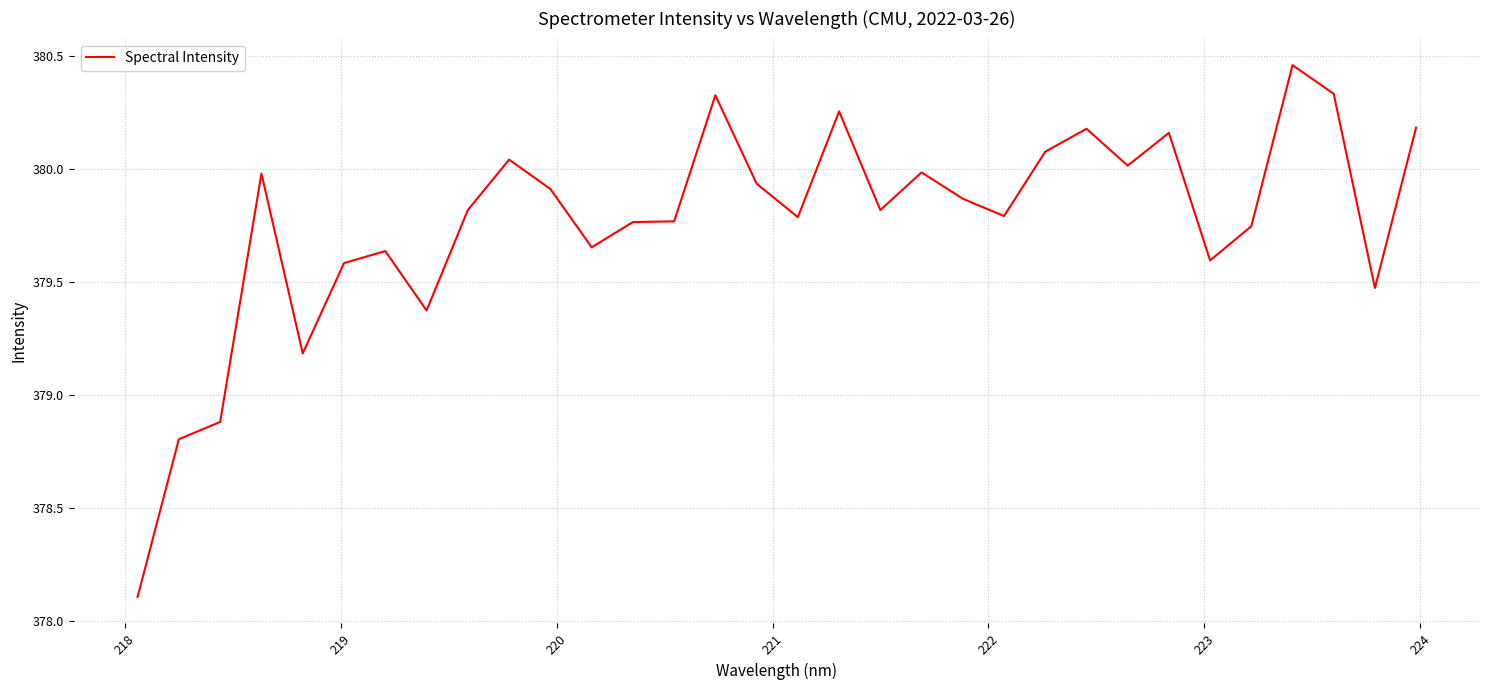

How many lines are shown in the chart?

1